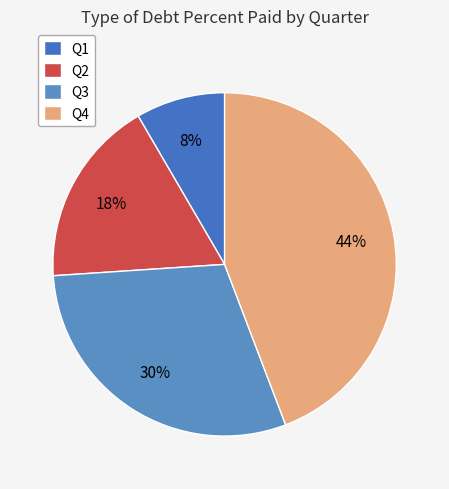

To the nearest percent, what is the difference between the largest and smallest slice percentages?

36%